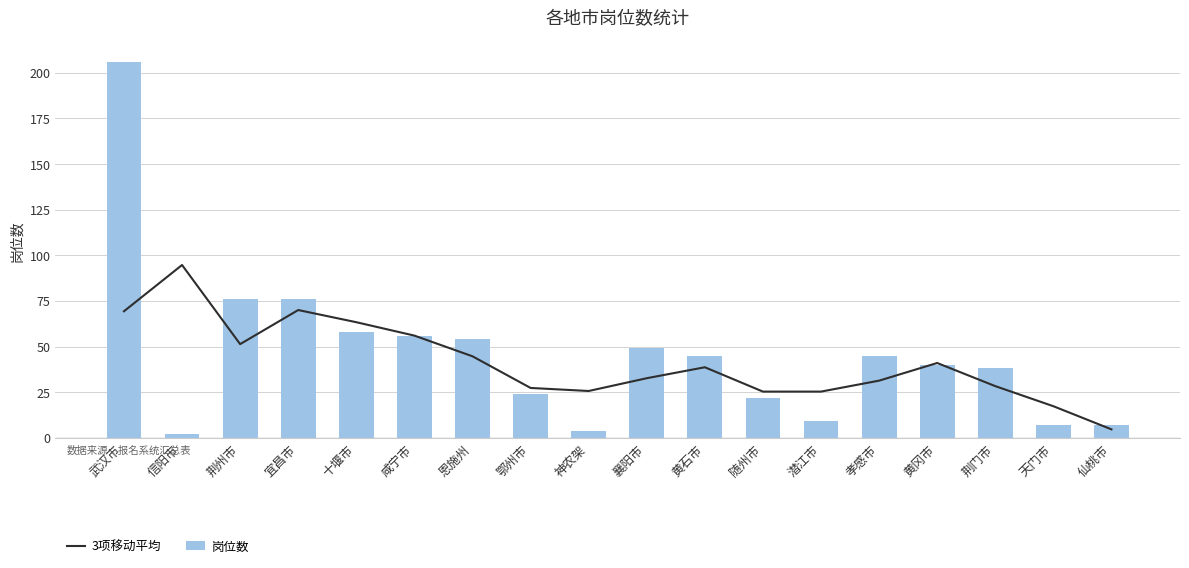

Between 鄂州市 and 咸宁市, which is larger?

咸宁市